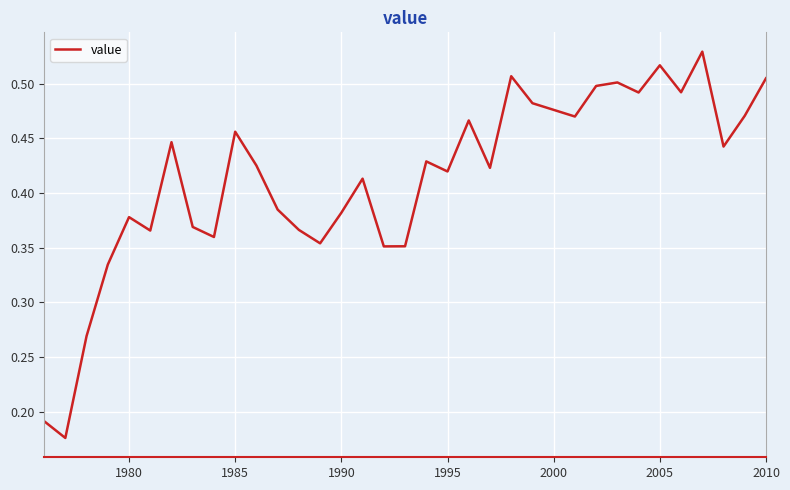

Reading left to right, transcribe all the data shown in this chart.

0.2	0.2	0.3	0.3	0.4	0.4	0.4	0.4	0.4	0.5	0.4	0.4	0.4	0.4	0.4	0.4	0.4	0.4	0.4	0.4	0.5	0.4	0.5	0.5	0.5	0.5	0.5	0.5	0.5	0.5	0.5	0.5	0.4	0.5	0.5